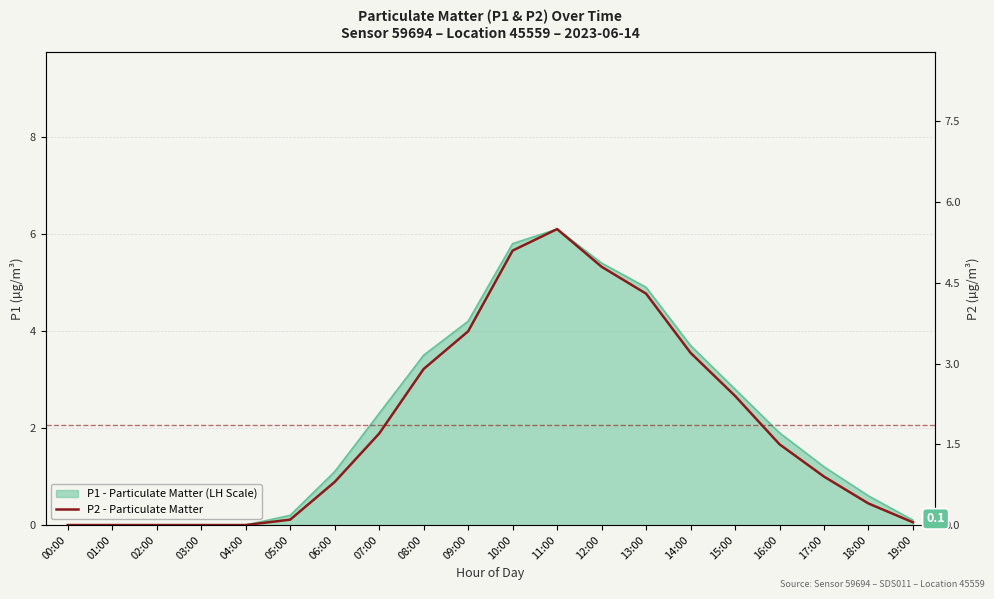

What is the change in value from 07:00 to 08:00?

+1.2